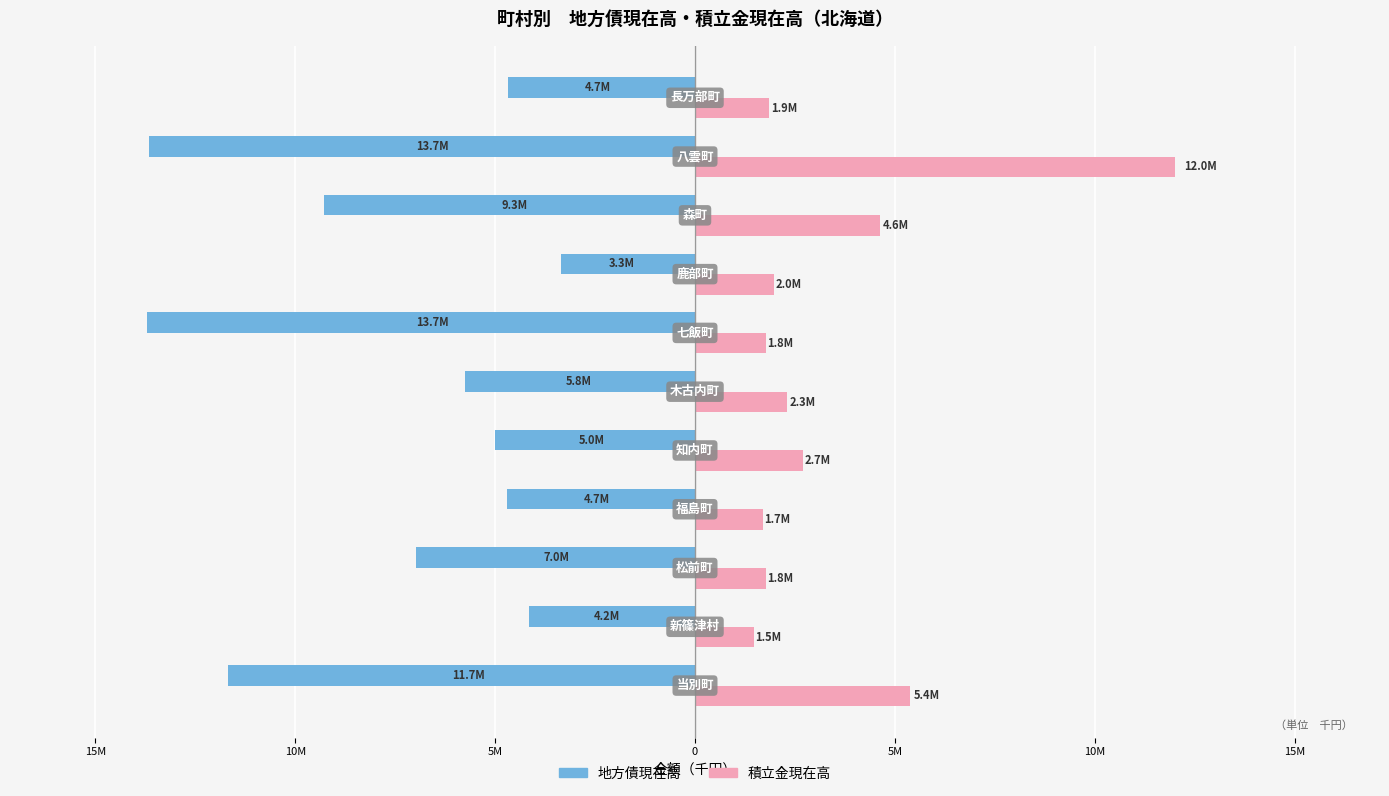

What are all the series names shown in the legend?

地方債現在高, 積立金現在高